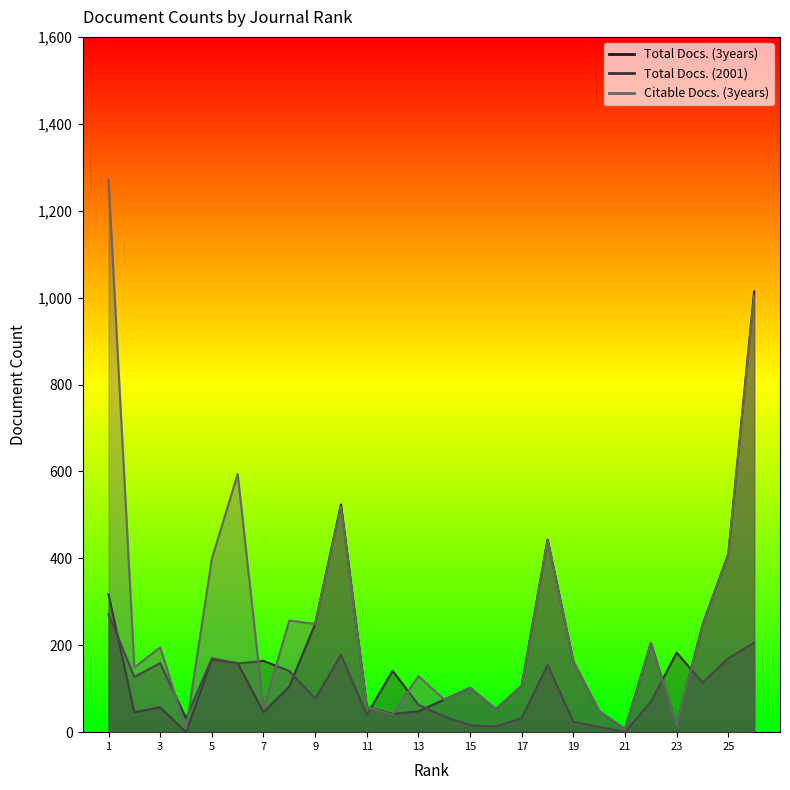

True or false: Citable Docs. (3years) and Total Docs. (3years) intersect in this chart.

True